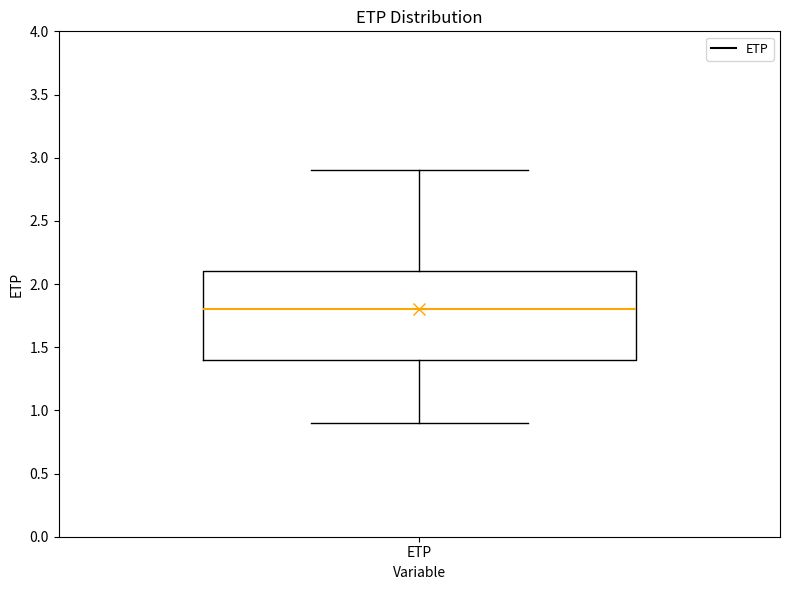

Where is the lower edge of the box for ETP on the y-axis? The values are not printed on the chart, so give them approximately, as read against the axis.

1.4